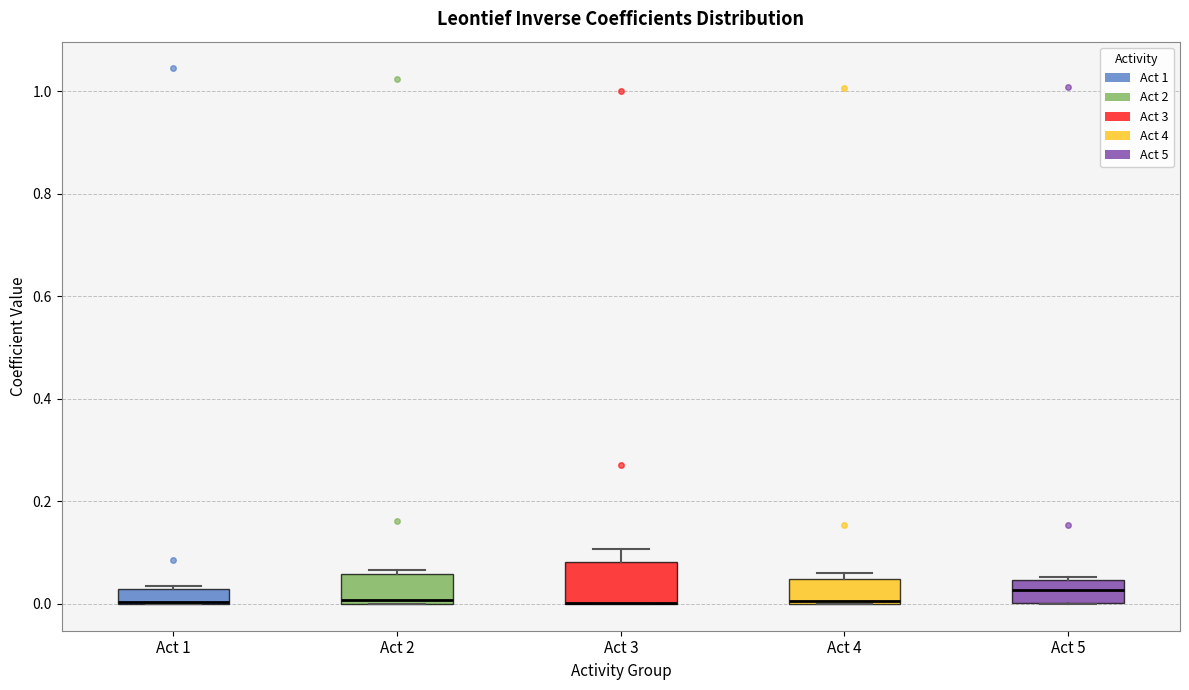

Which box is the tallest, from its lower edge to its upper edge?

Act 3